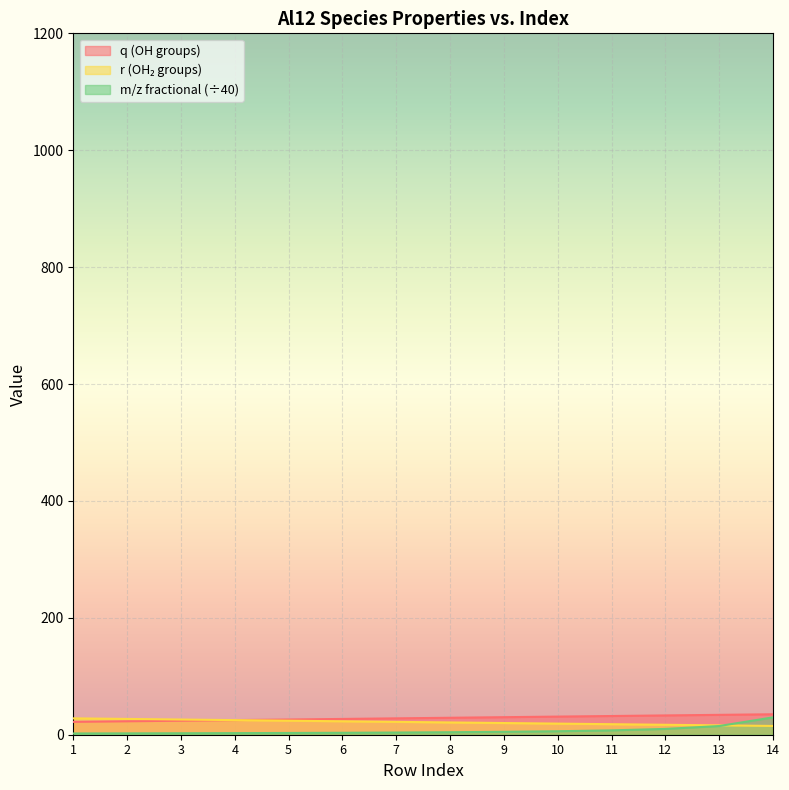

Where do r and m/z (fractional) first cross each other?

13 and 14